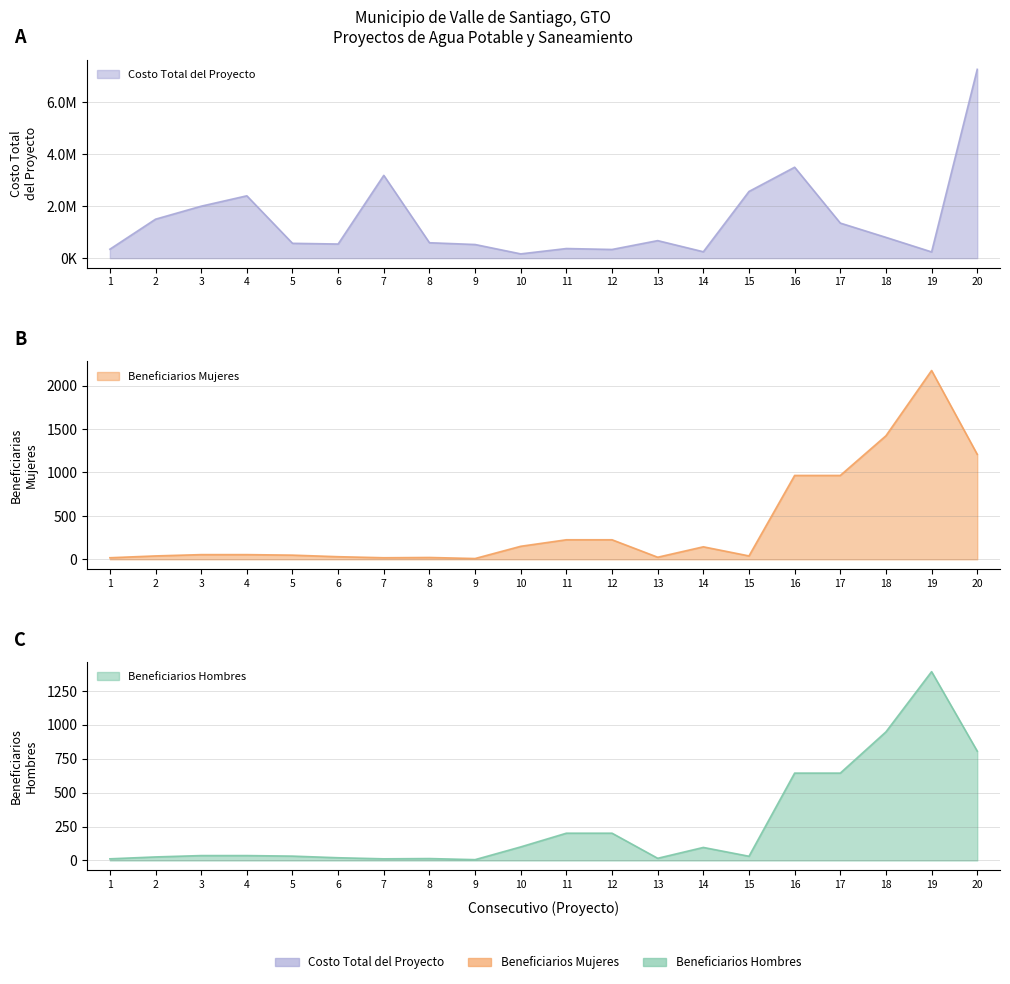

Between 8 and 7, which is larger?

7